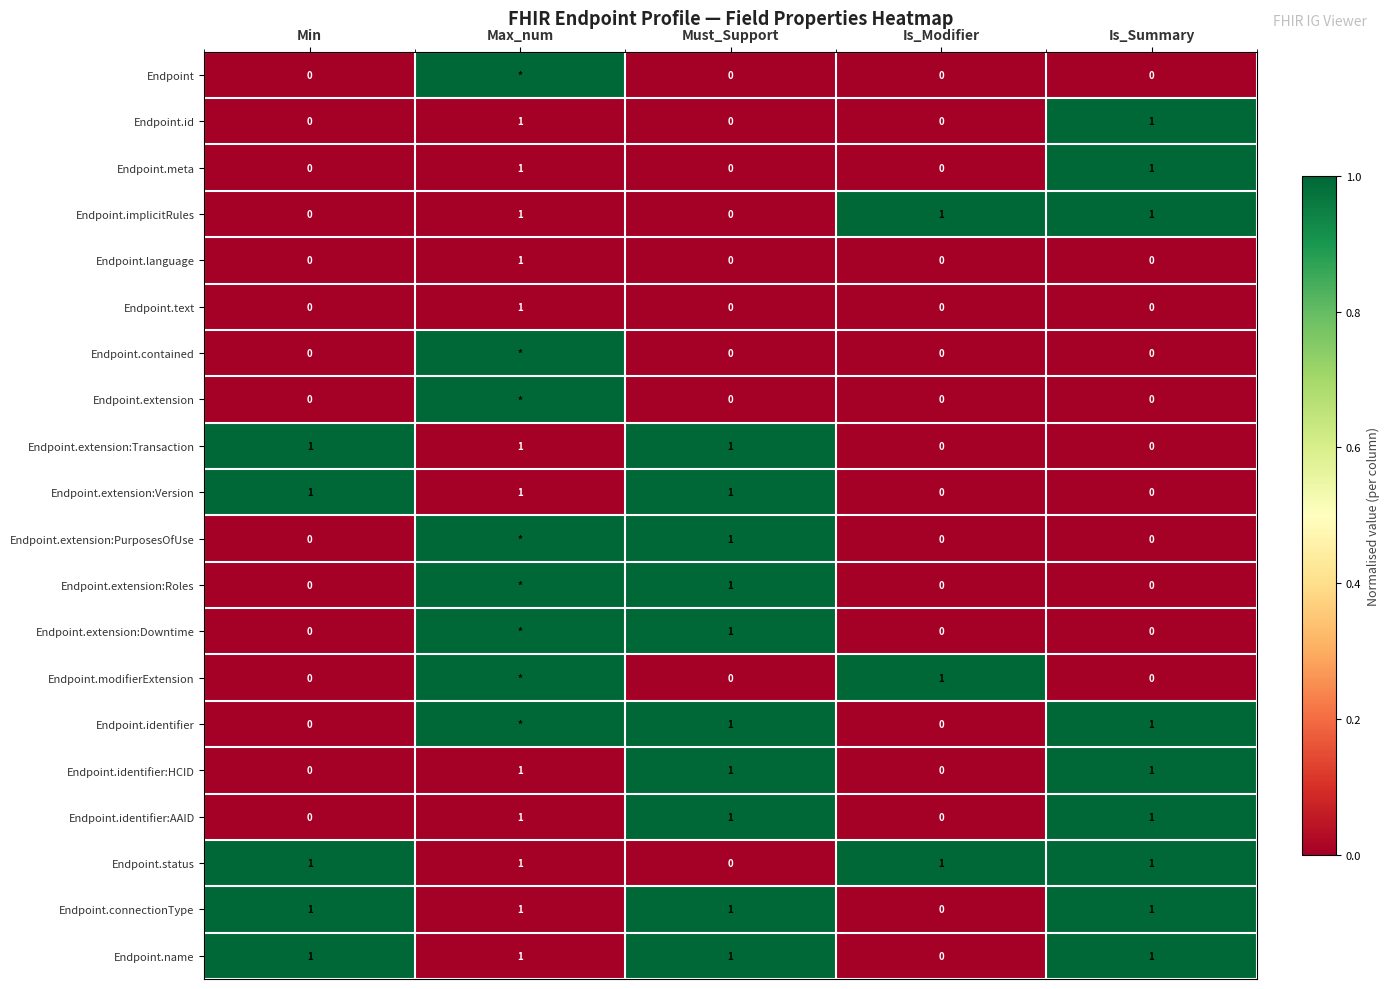

True or false: Endpoint.status has a value of 0 at Is_Summary.

False